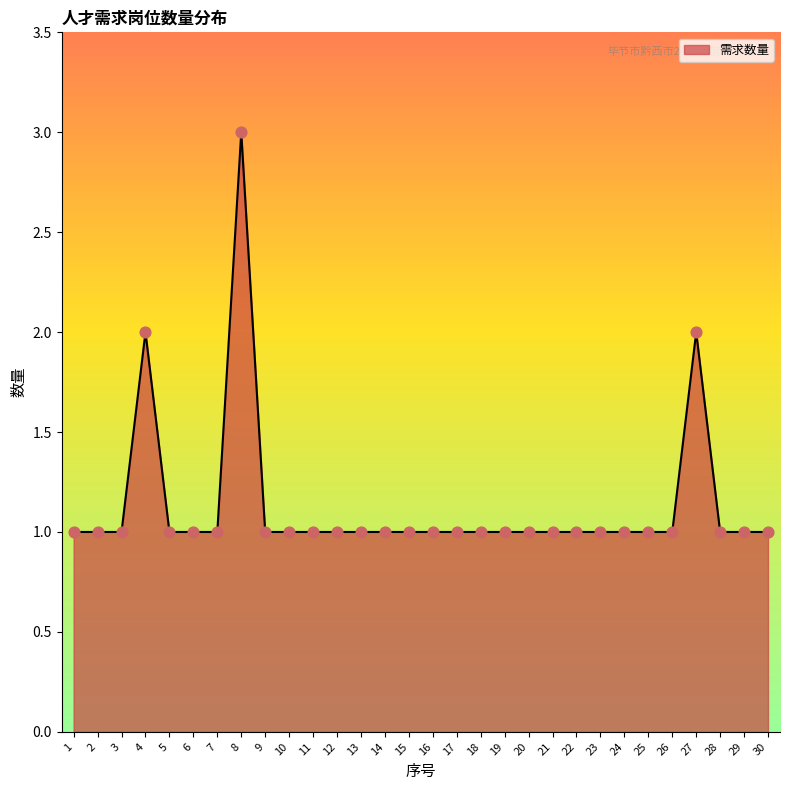

What is the ratio of the value at 5 to the value at 2?

1.0